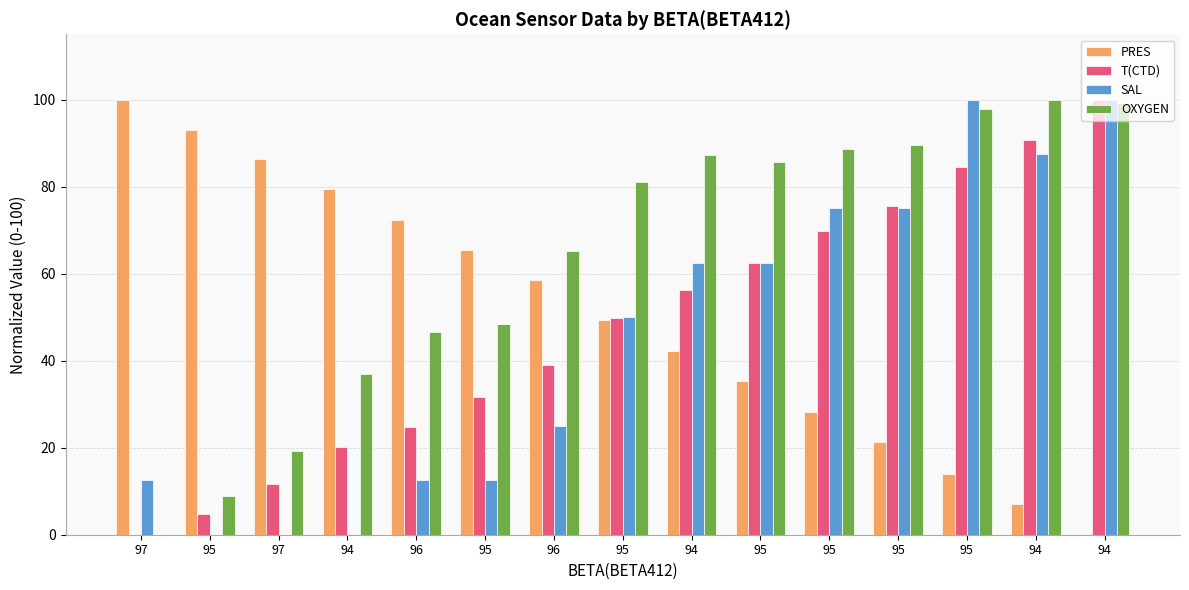

What is the spread (max minus min) of values at 95?

93.1